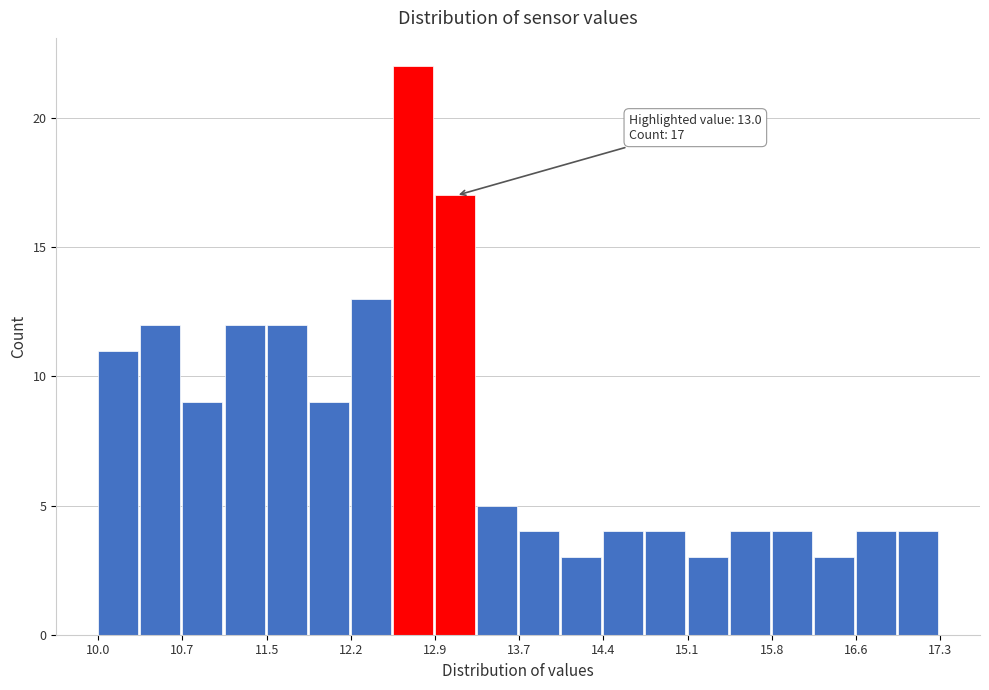

Around what value on the x-axis is the tallest bar? Give the approximate position of its centre, as read against the axis.

12.7